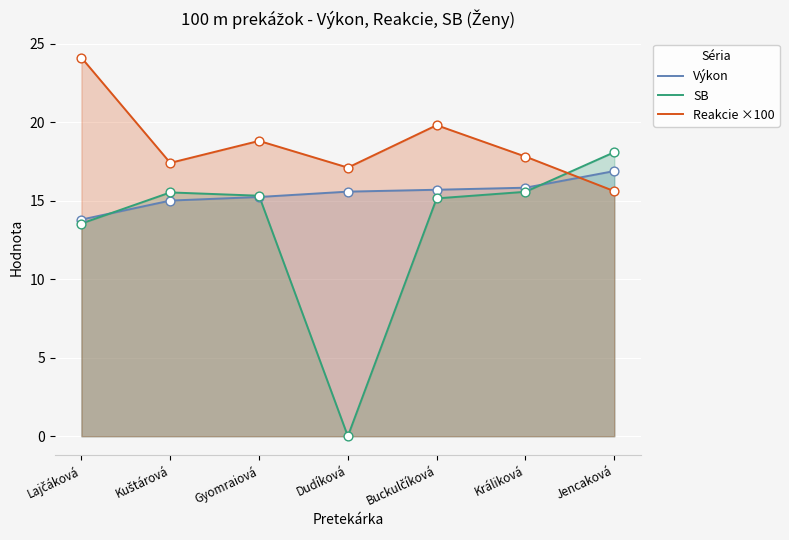

At how many categories does at least one series exceed 20?

1